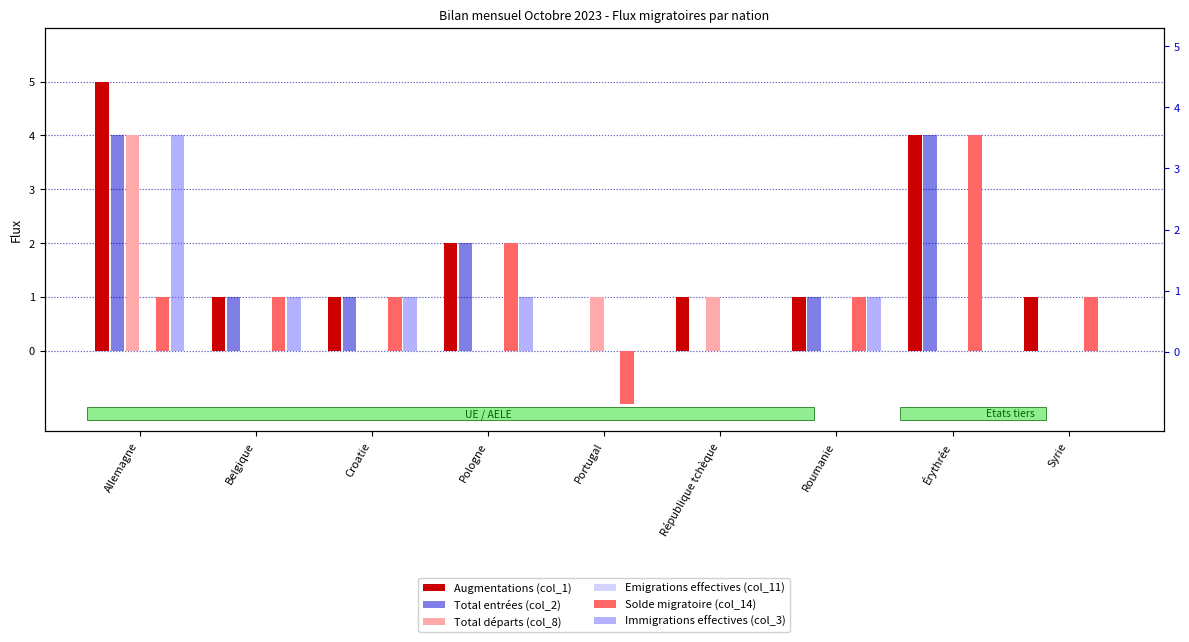

What is the label of the 6th bar from the right?

Pologne